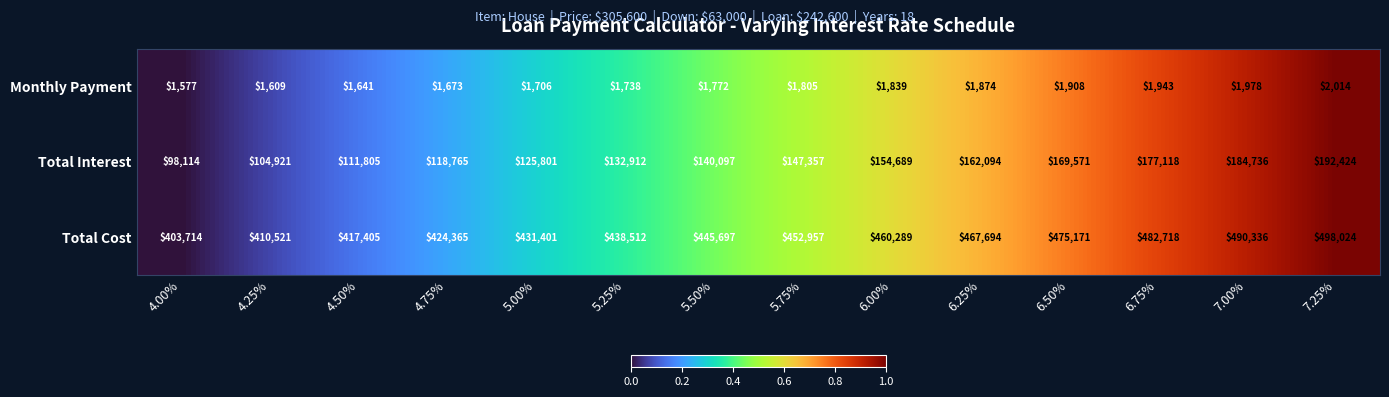

What is the difference between the second highest and second lowest values in the Total Interest series?

79815